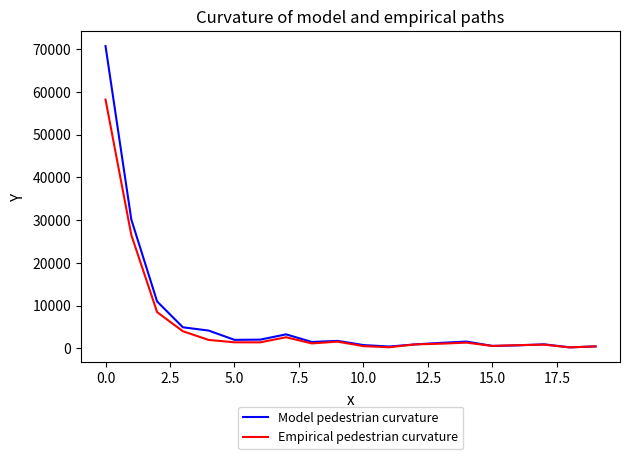

Which series has the widest spread of values?

Model pedestrian curvature